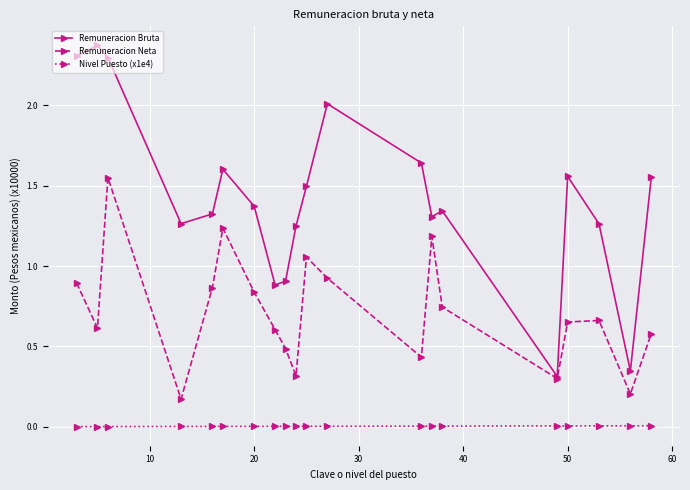

How many data points does each series have?

20